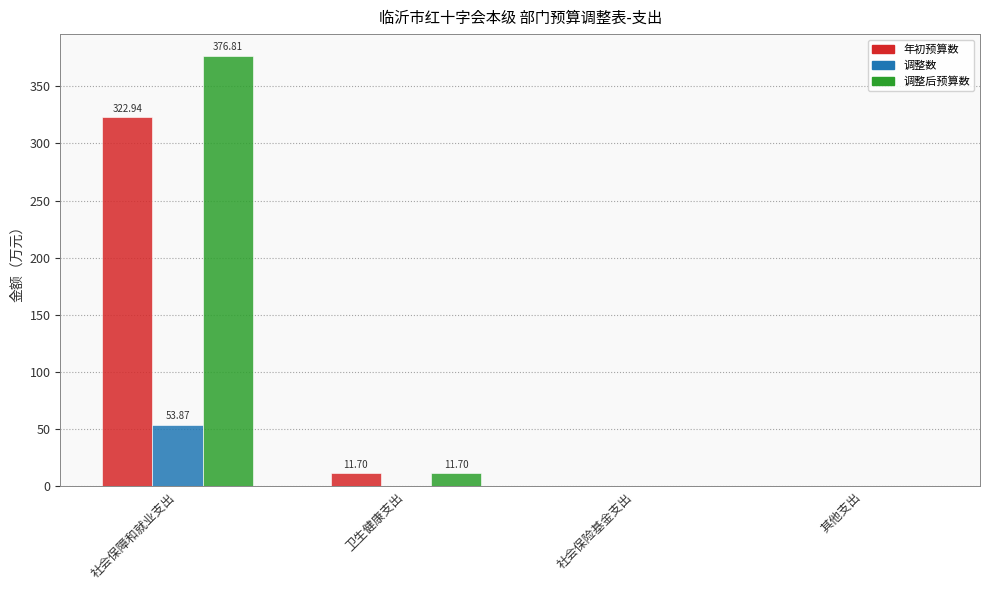

What is the sum of the 调整后预算数 values at 社会保障和就业支出 and 卫生健康支出?

388.5